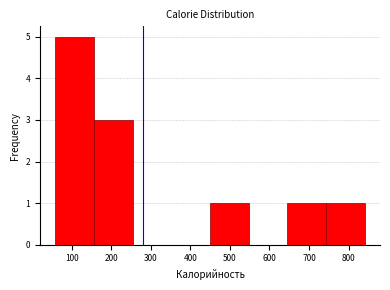

How tall is the bar that spans 650 to 740 on the x-axis? Neither the bar edges nor the heights are printed on the chart, so give them approximately, as read against the axes.

1